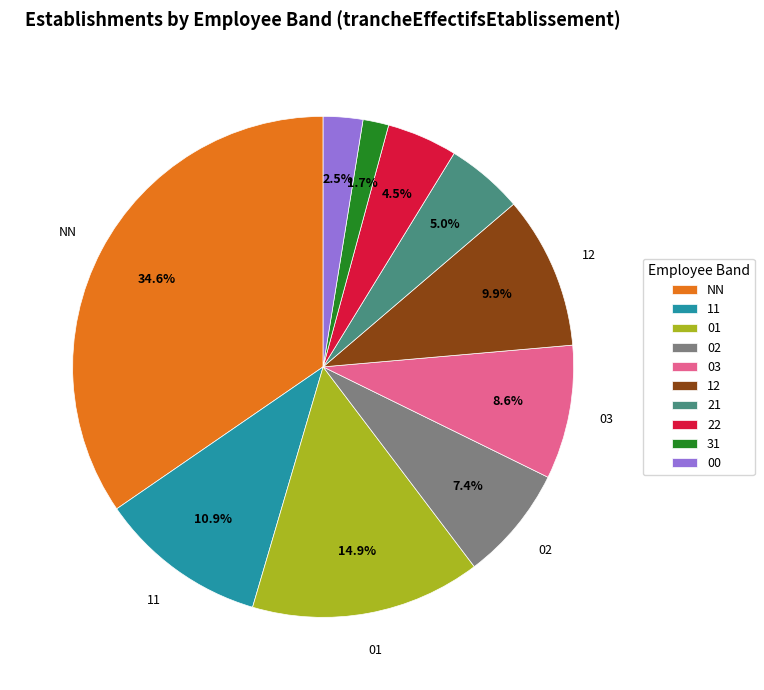

The 12 slice represents 10% of the pie. True or false?

True